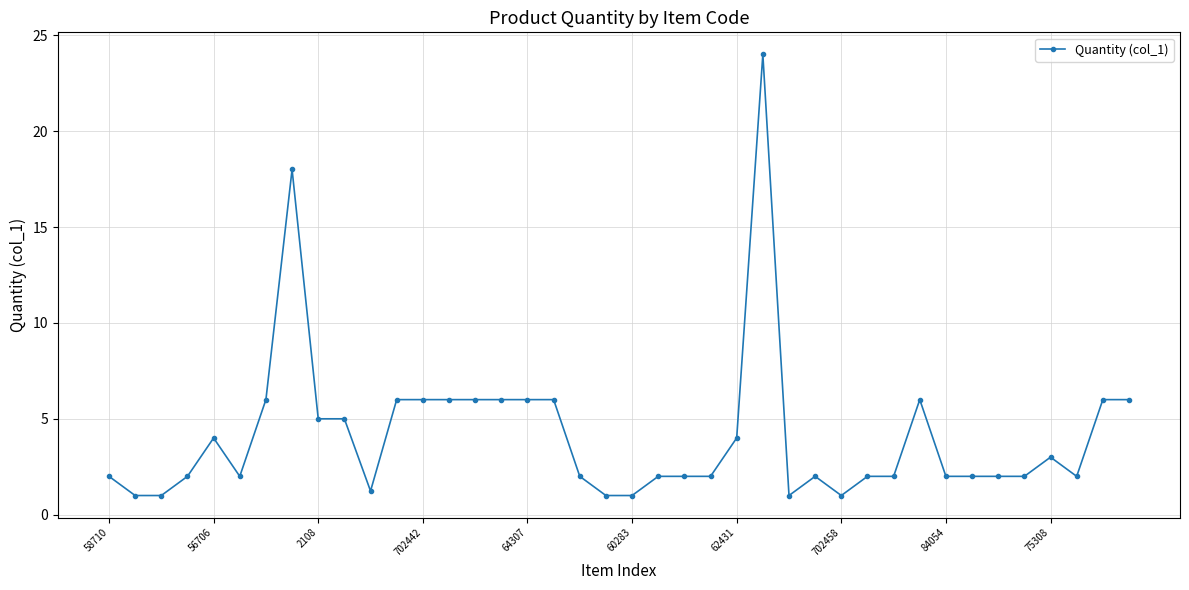

How many lines are shown in the chart?

1